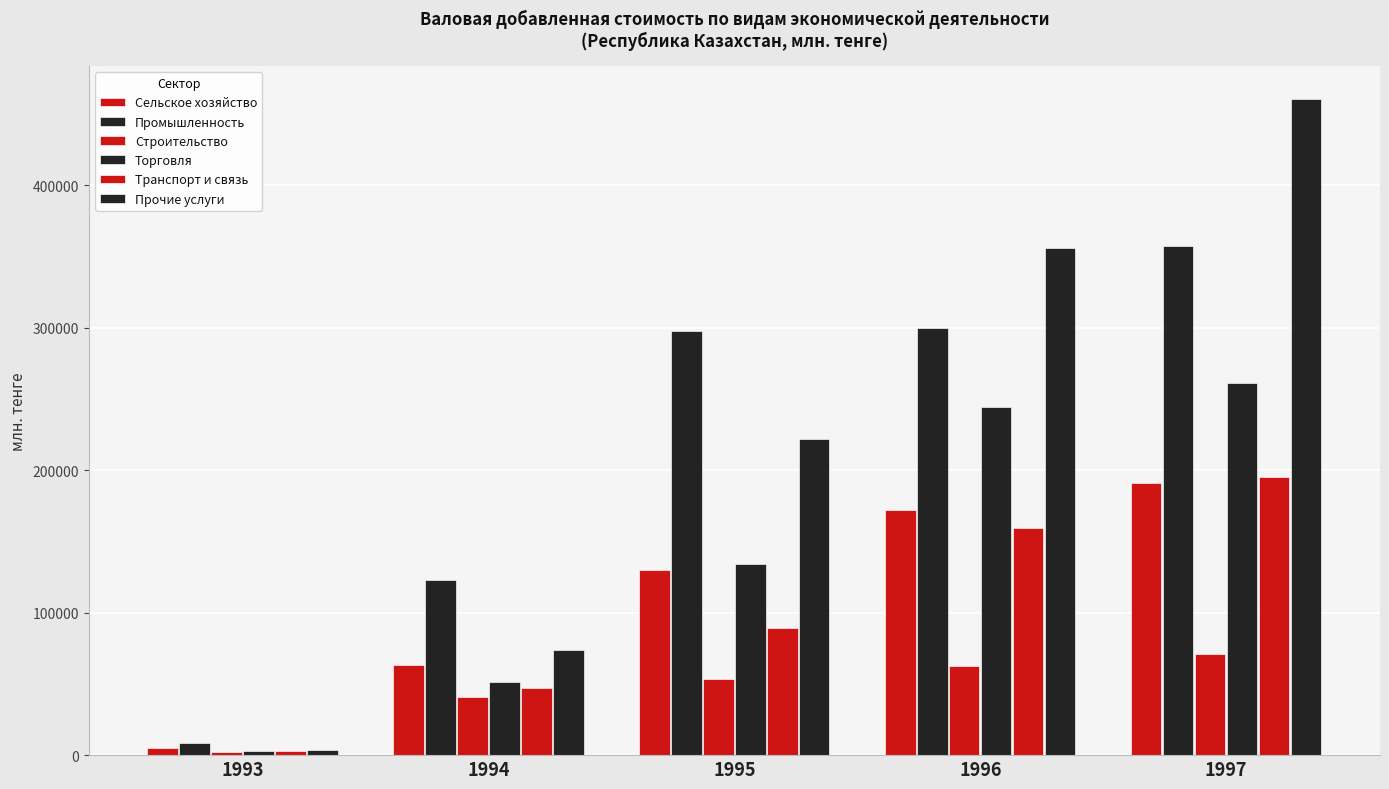

At which label is Сельское хозяйство closest to 97787?

1995